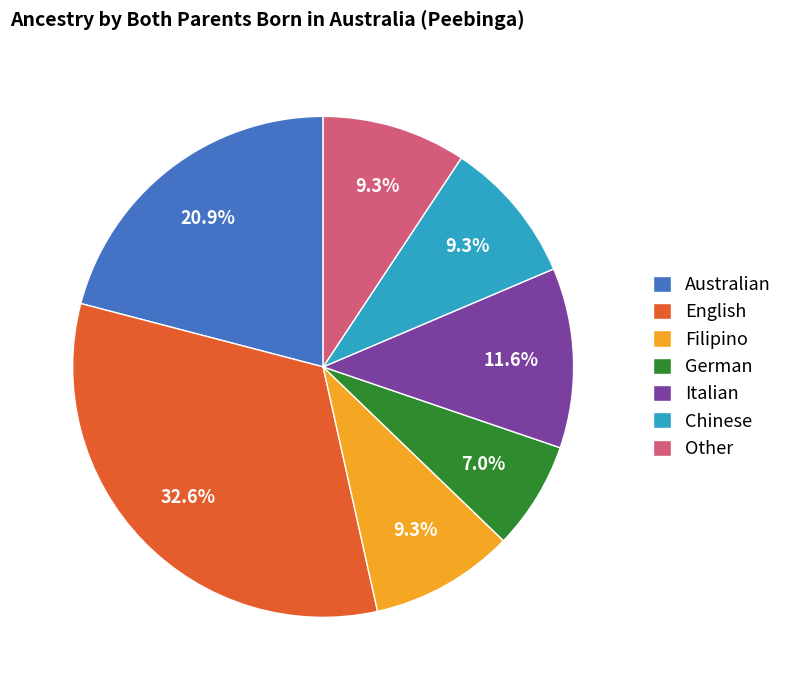

What percentage is NOT represented by Australian?

79.1%